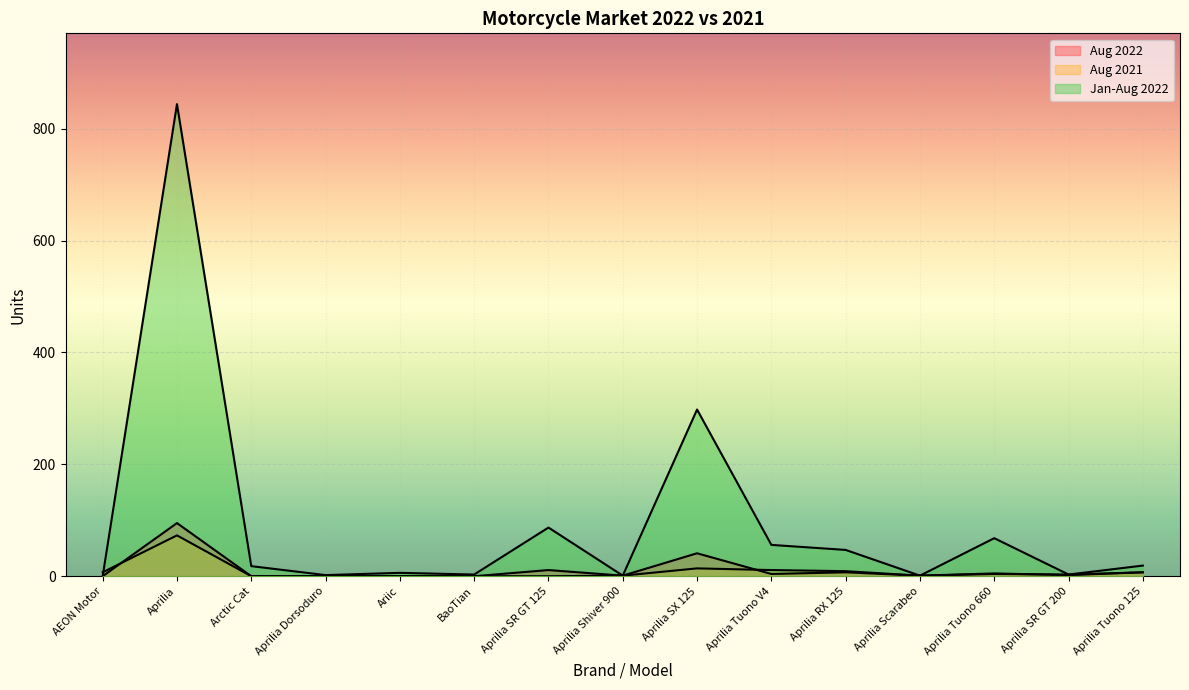

Reading right to left, list all the values displayed in this chart.

Aug 2022: 7	3	4	1	7	4	41	1	11	0	0	0	0	95	0
Aug 2021: 7	2	5	1	9	11	14	1	0	0	0	0	0	73	7
Jan-Aug 2022: 19	3	68	1	47	56	298	1	87	3	6	2	18	844	0